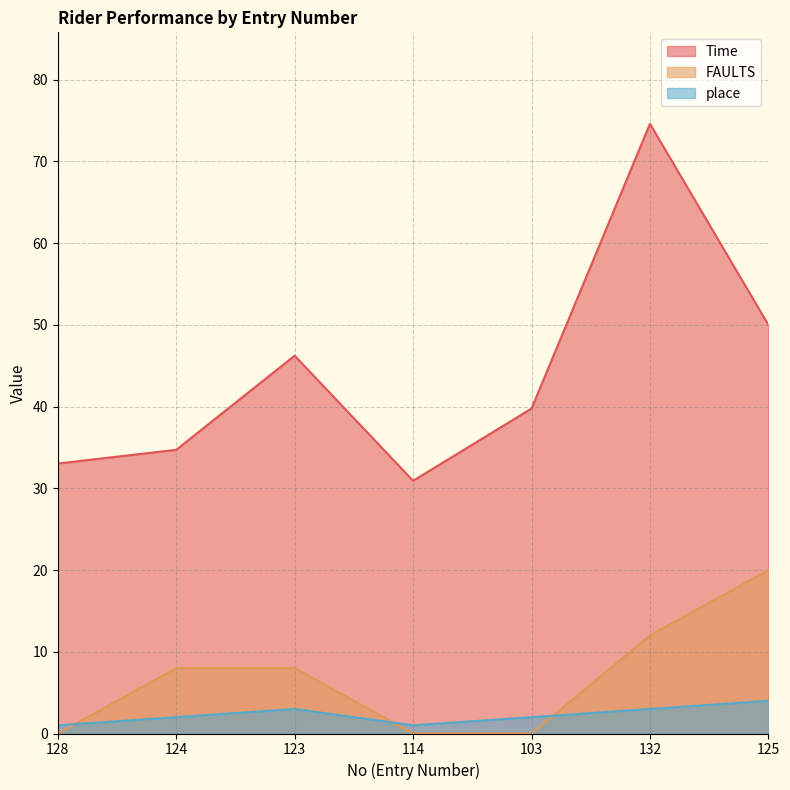

What is the sum of all FAULTS values?

48.0